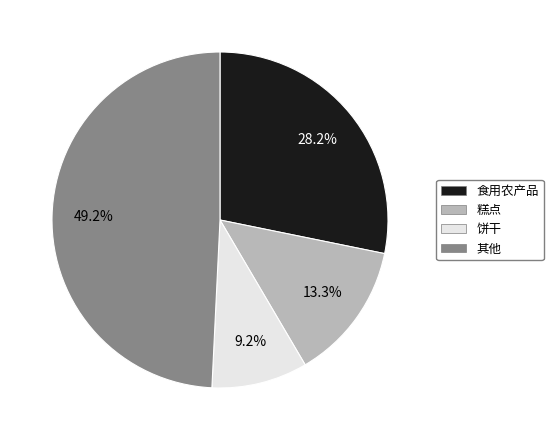

Does any single category account for the majority?

No